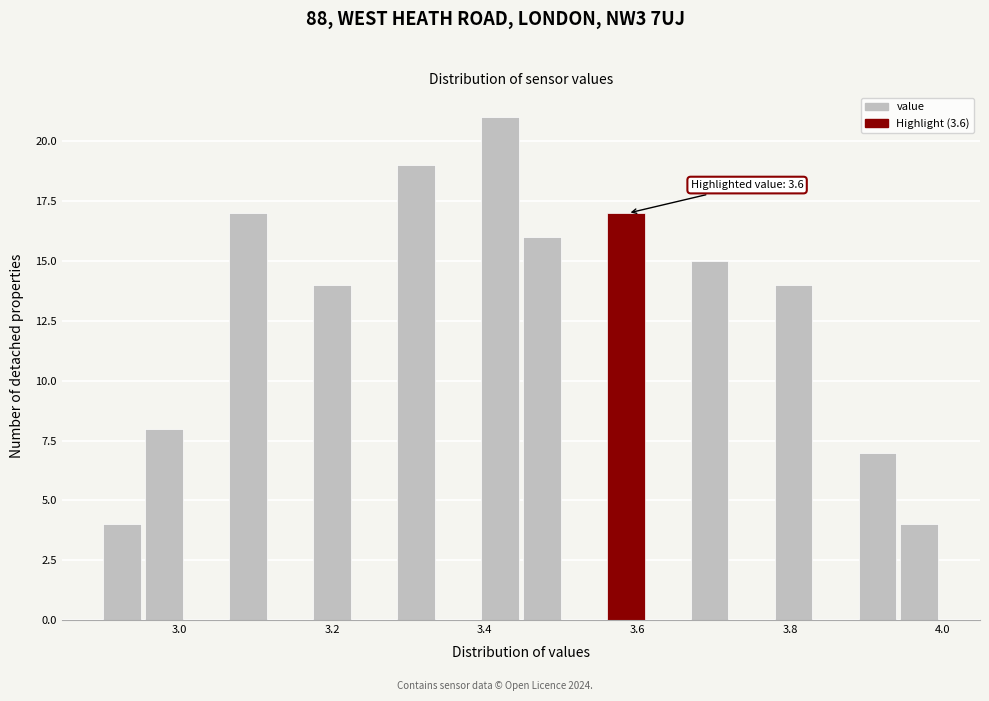

Read against the x-axis, roughly where is the centre of the tallest bar?

3.42